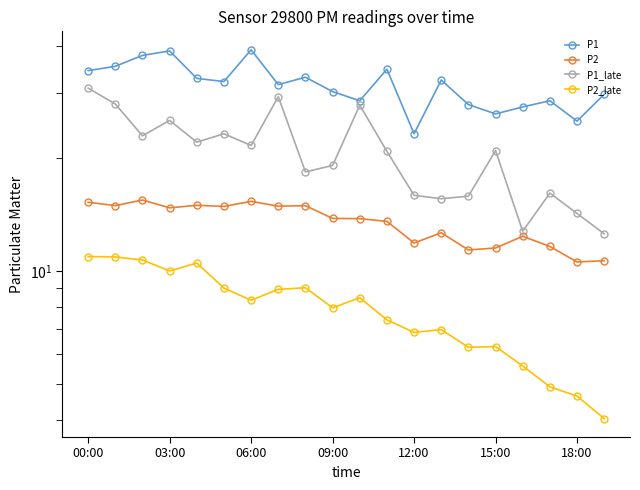

The value of P2_late at 15:00 is 13.2. True or false?

False